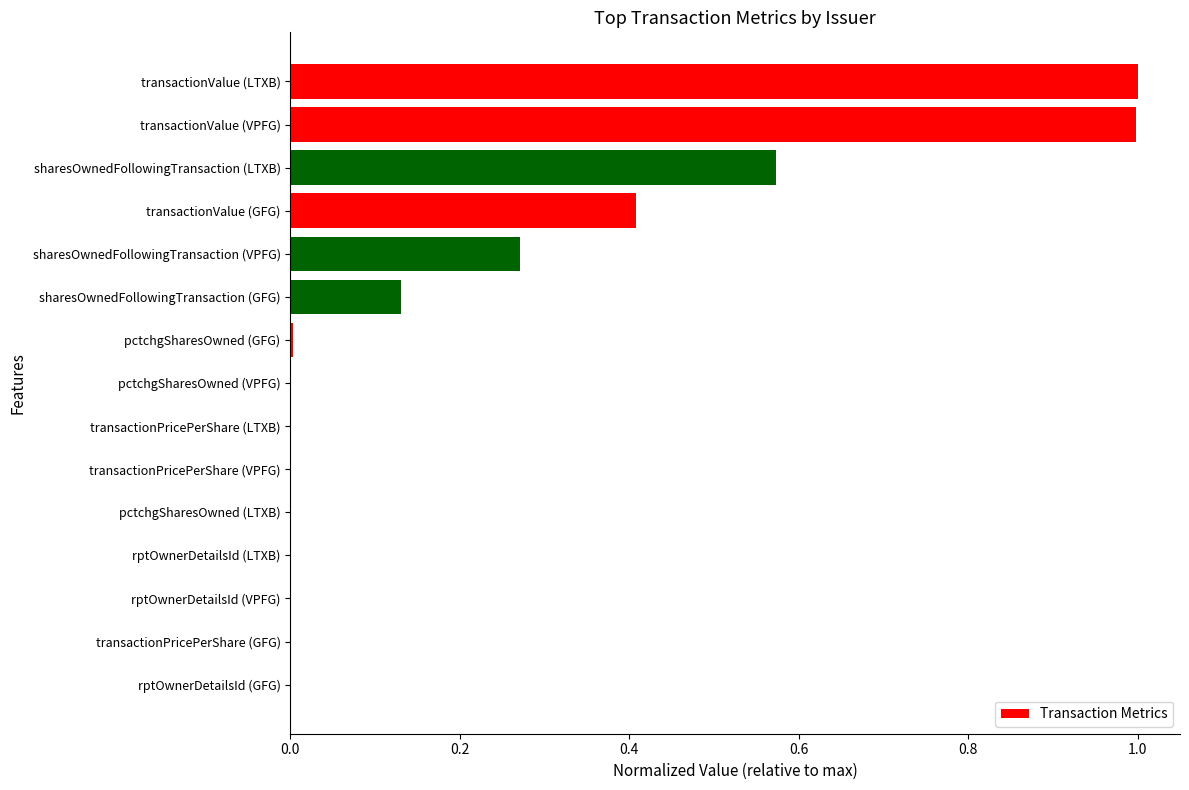

What is the sum of all values?

3.4